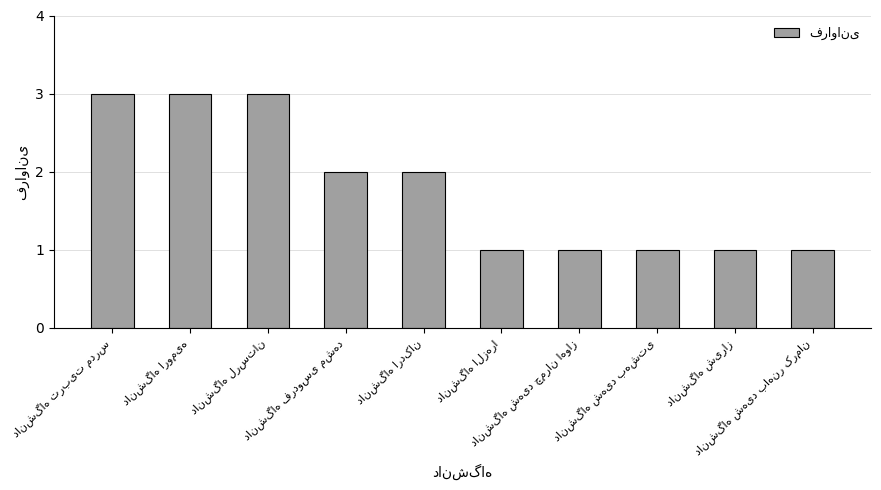

How many bars are there in total?

10